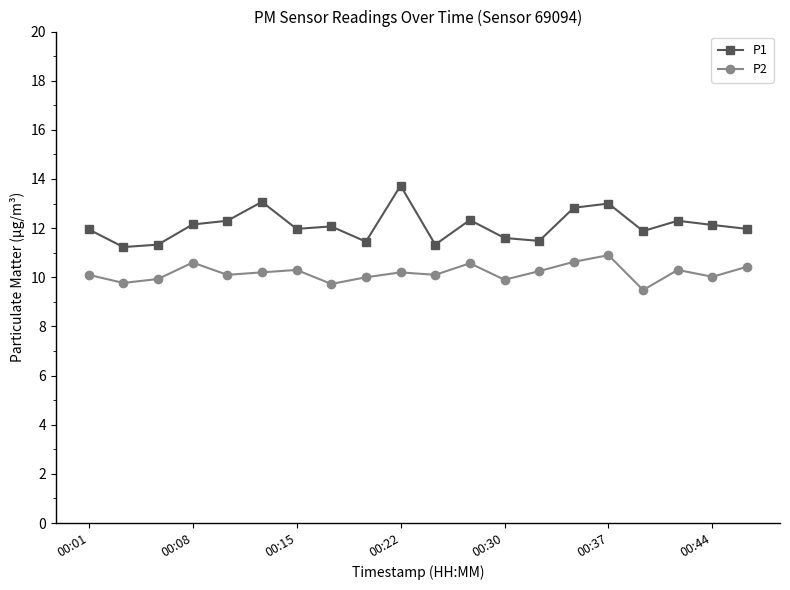

What is the maximum value shown in the chart?

13.7